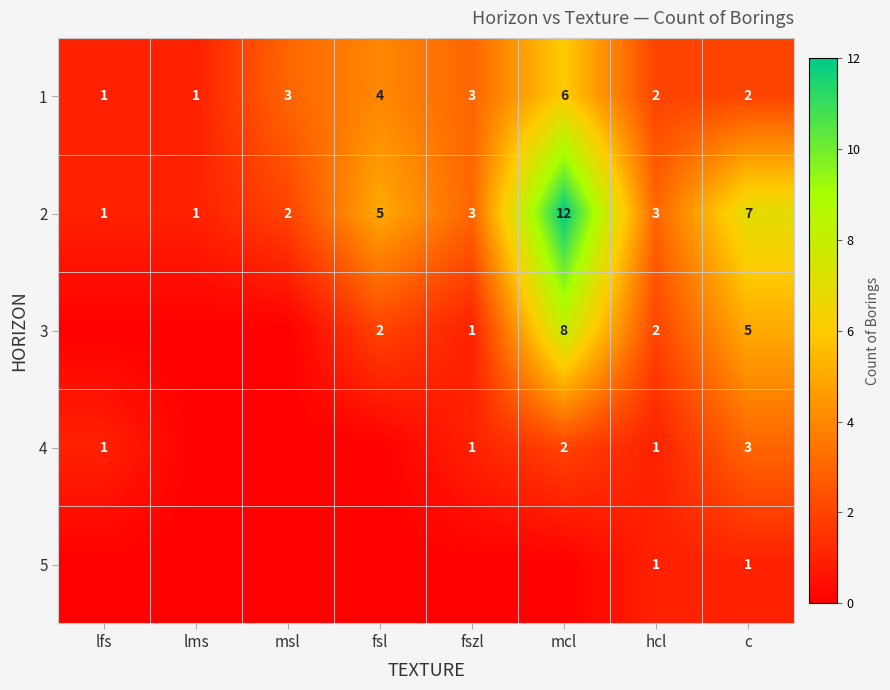

How many distinct data groups are displayed?

5